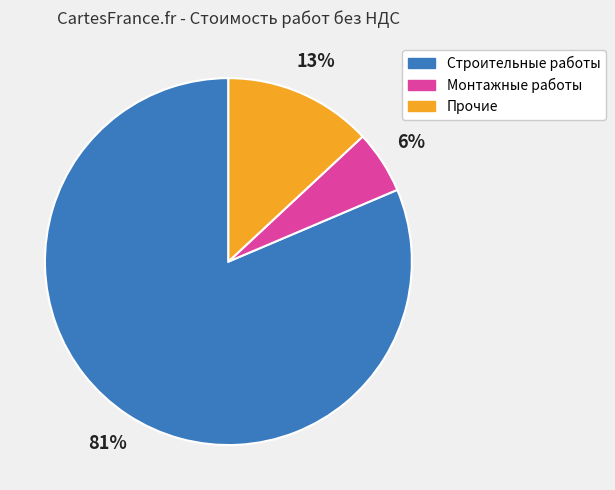

How many segments does this pie chart have?

3